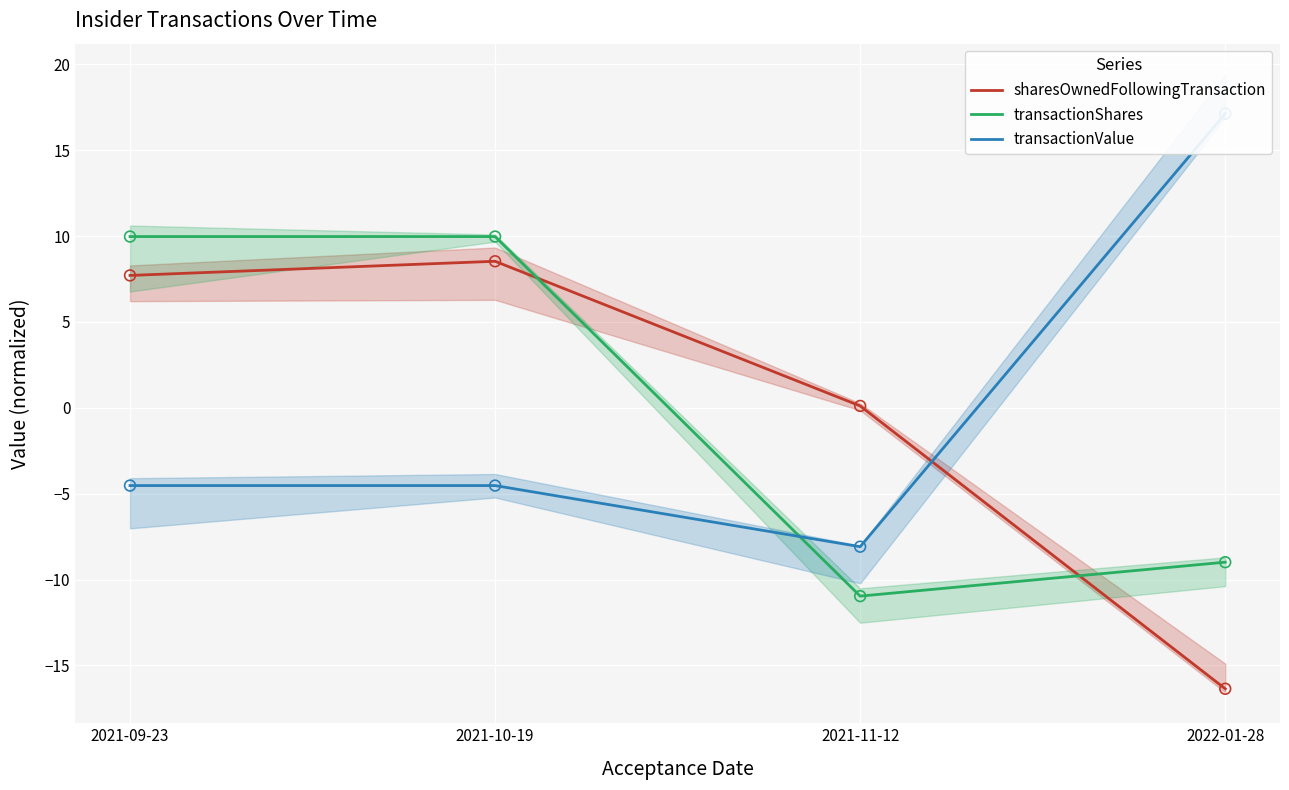

What is the total value across all series at 2021-09-23?

13.2